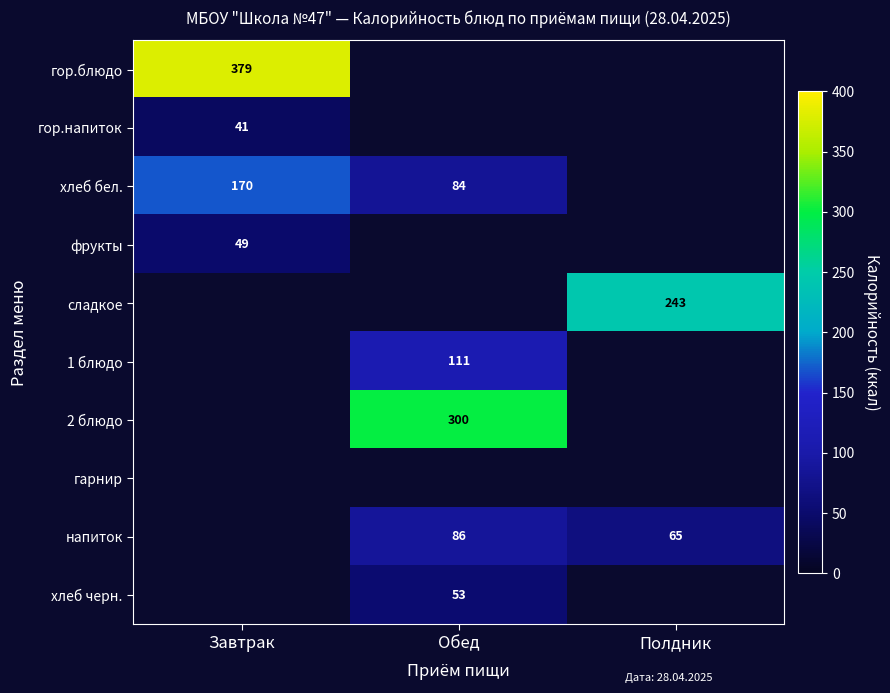

True or false: хлеб бел. has a value of 84 at Обед.

True